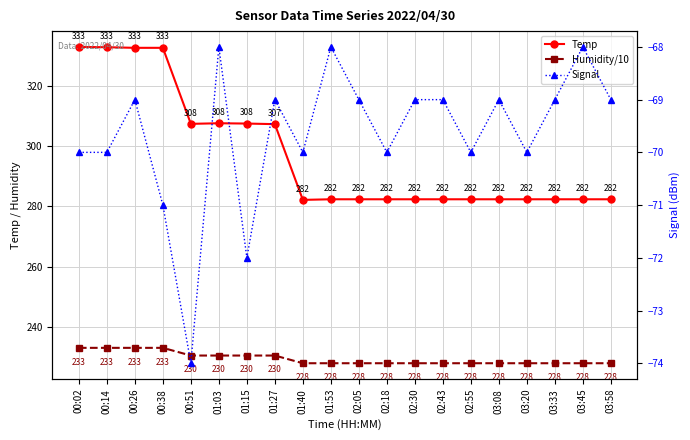

Which series has the largest range (max minus min)?

Temp